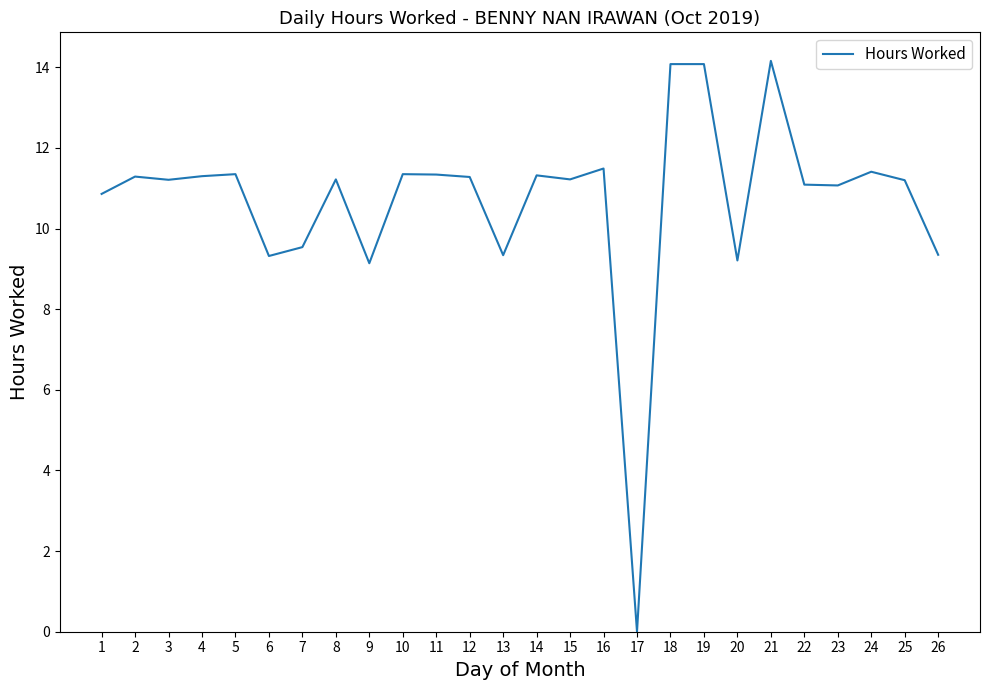

At which label does the data first exceed 11?

2